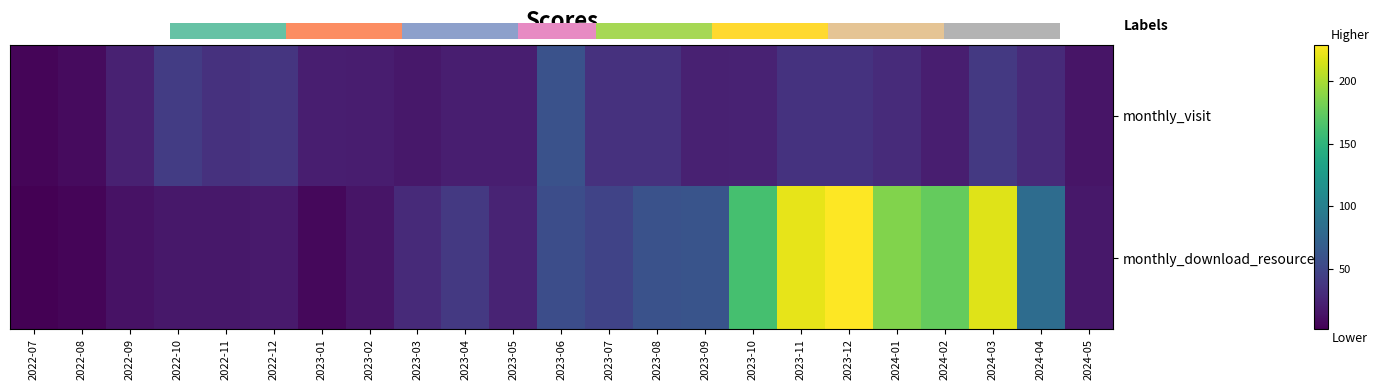

Count the number of categories in the chart.

23